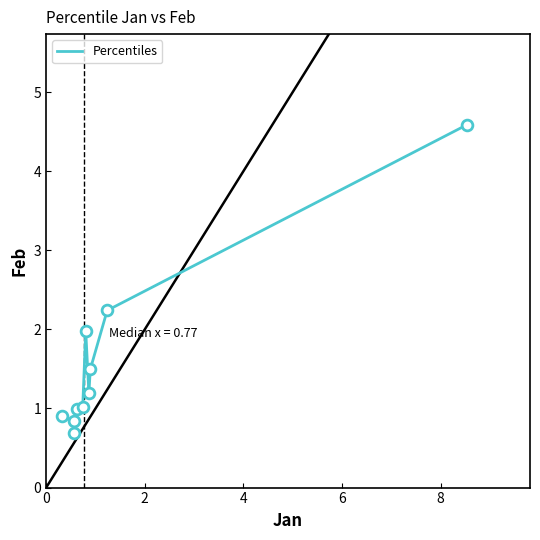

What is the smallest value displayed?

0.7